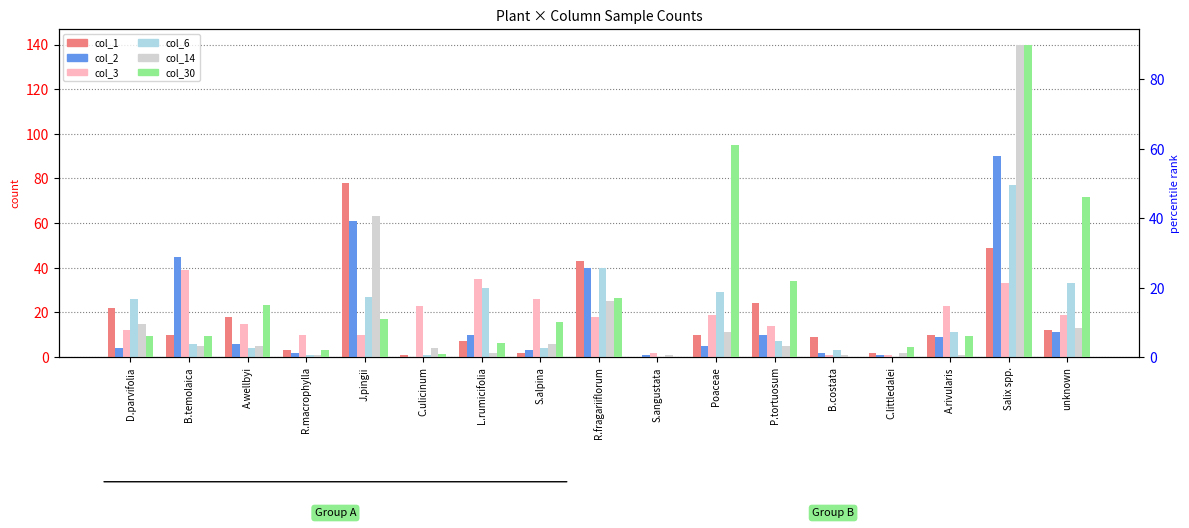

What is the total value across all series at R.fragariiflorum?

183